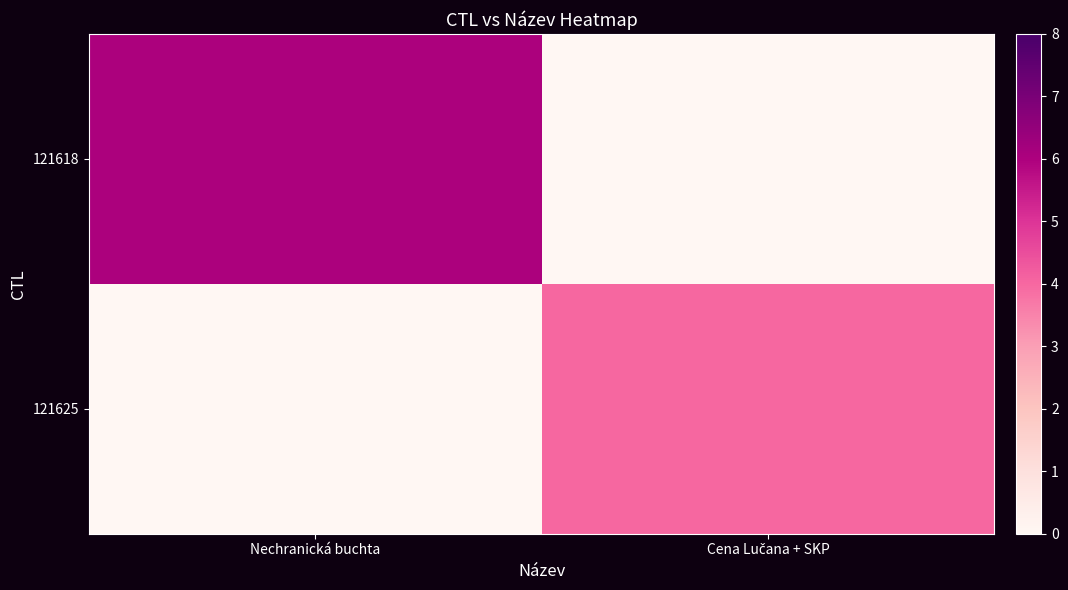

What is the greatest value displayed?

6